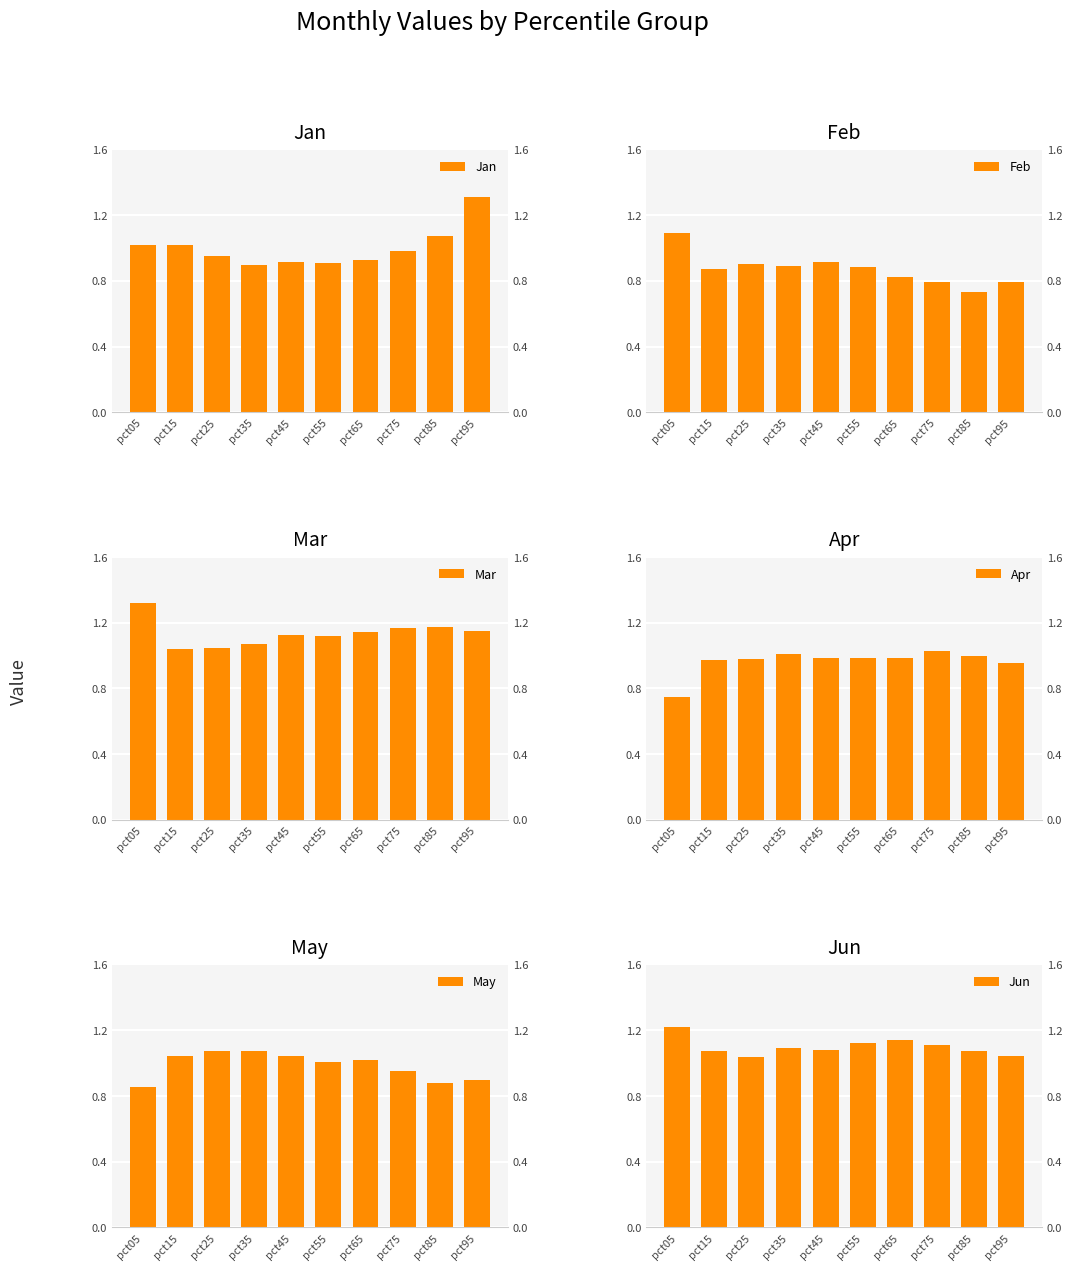

How many values in the May series are below 1?

4